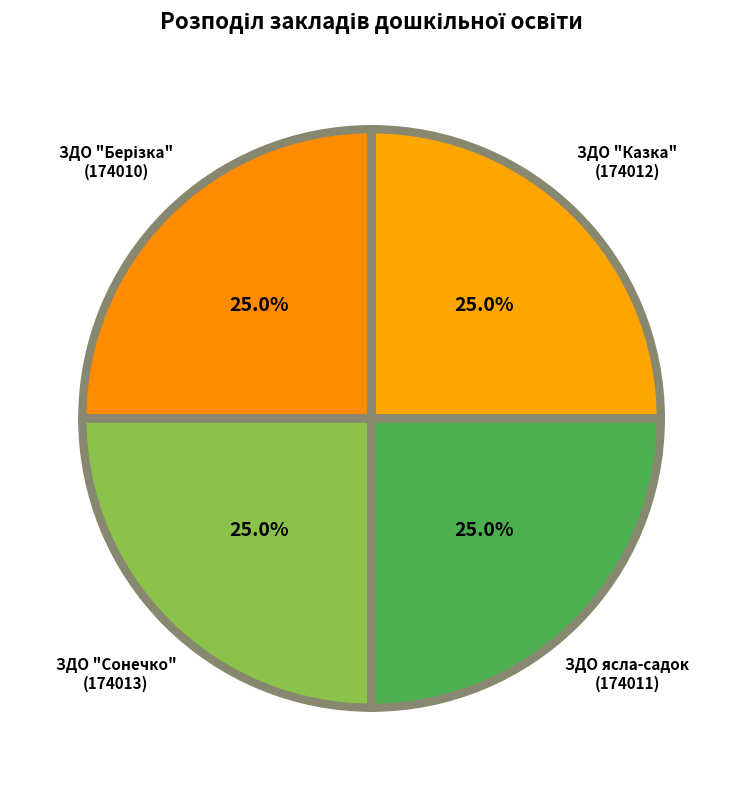

Does any single category account for the majority?

No